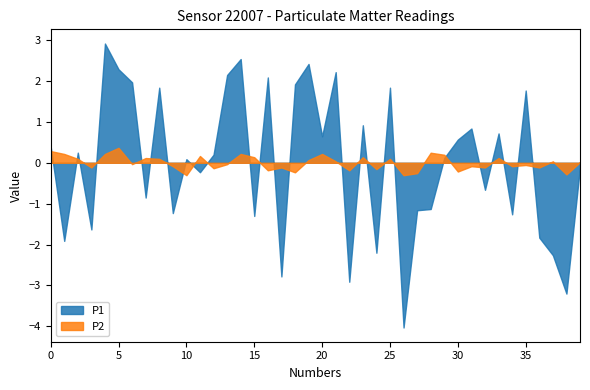

What are all the series names shown in the legend?

P1, P2